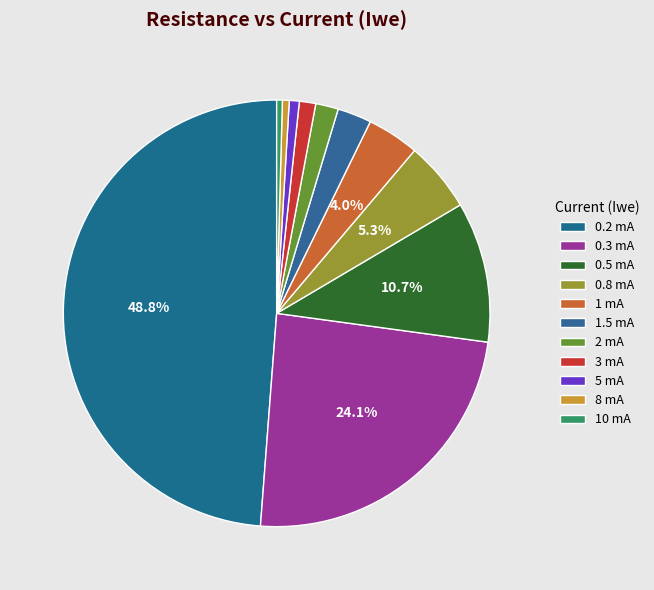

Is the sum of 0.8 mA and 1 mA greater than half?

No